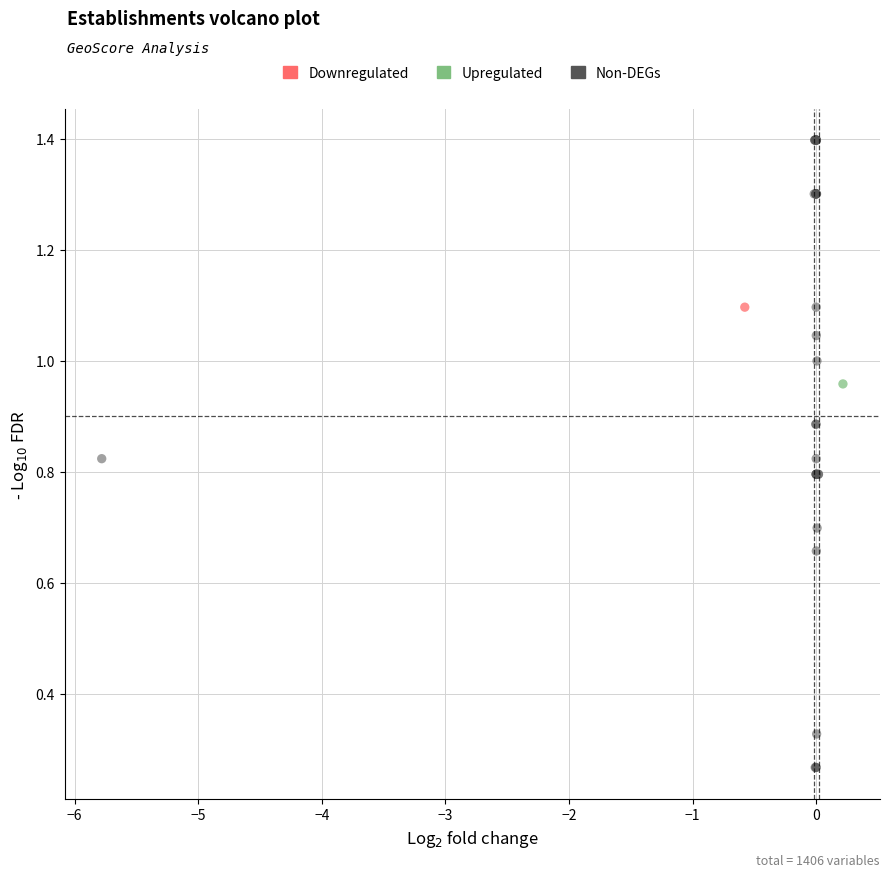

What are all the series names shown in the legend?

Downregulated, Upregulated, Non-DEGs